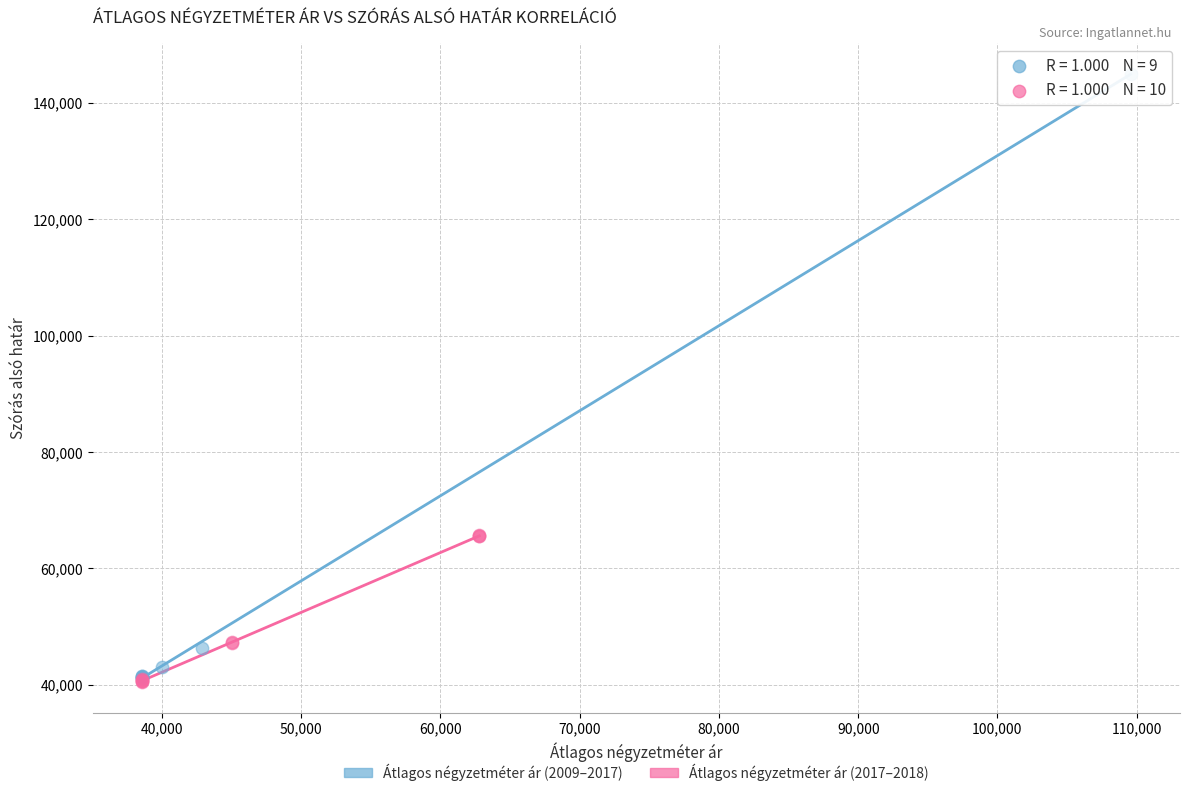

Which series reaches the maximum Y coordinate?

Átlagos négyzetméter ár (2009–2017)